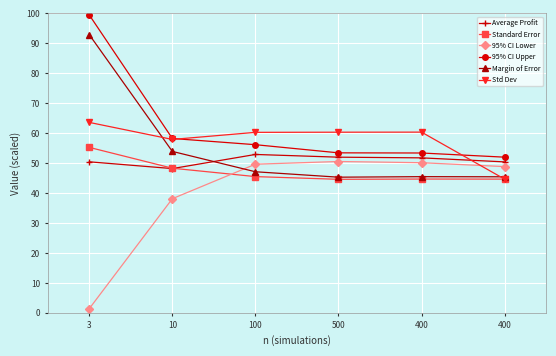

Is the value of 95% CI Lower at 10 greater than the value of Std Dev at 400?

No